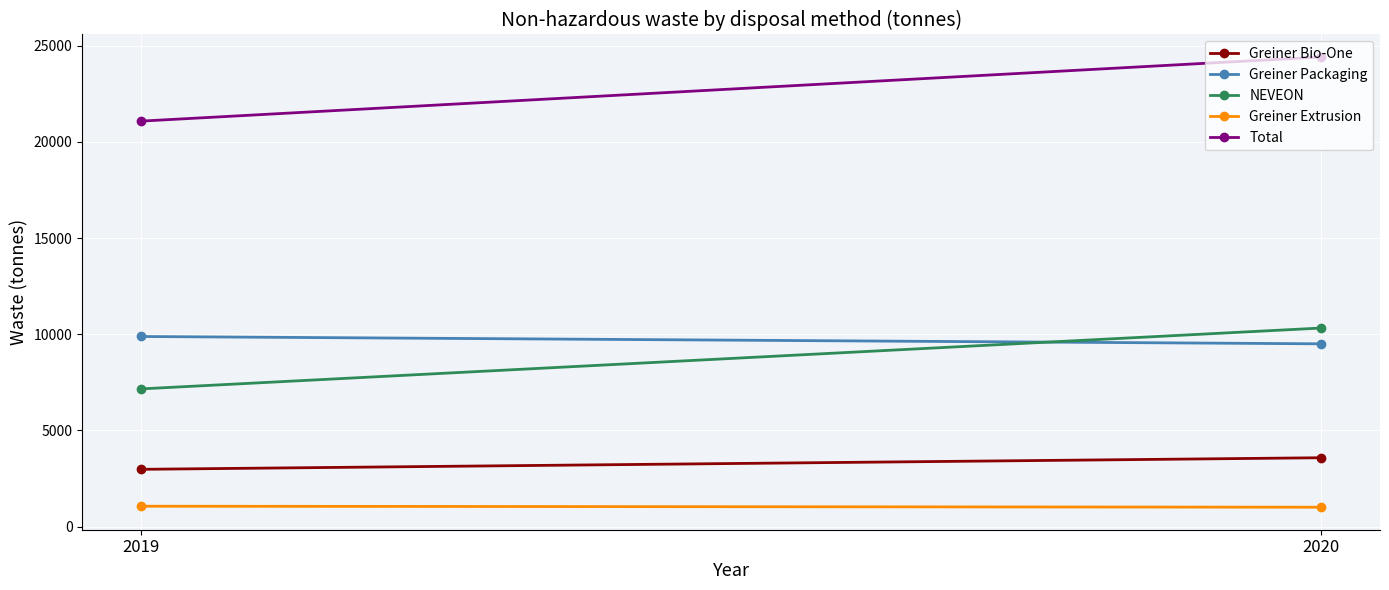

Count the number of data series in this chart.

5